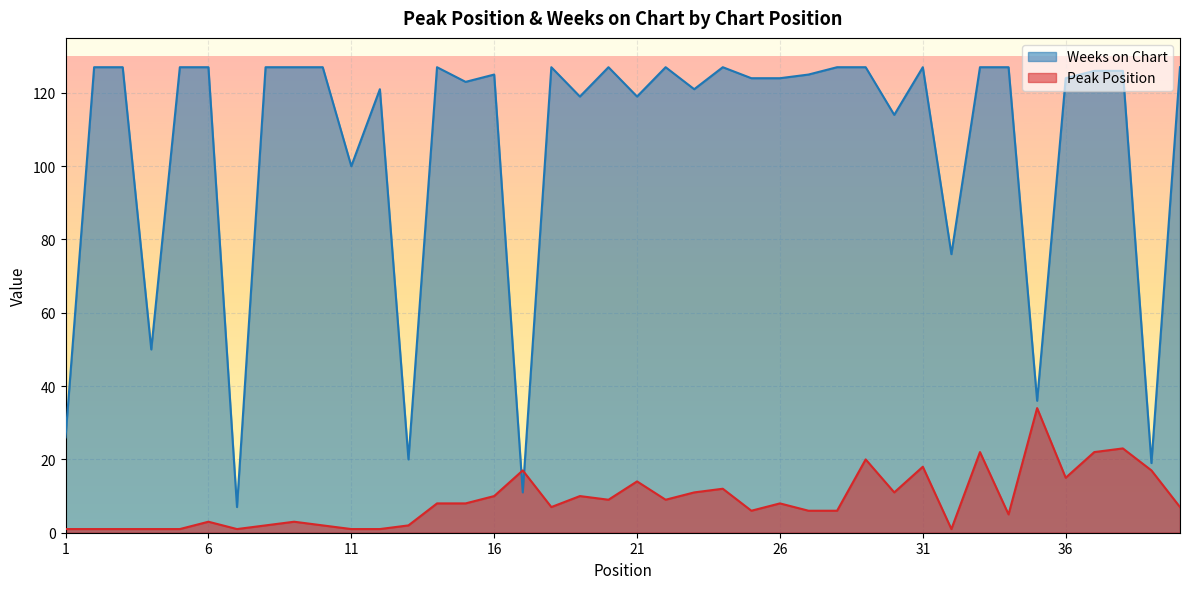

The Peak Position series shows 4 at 15. True or false?

False